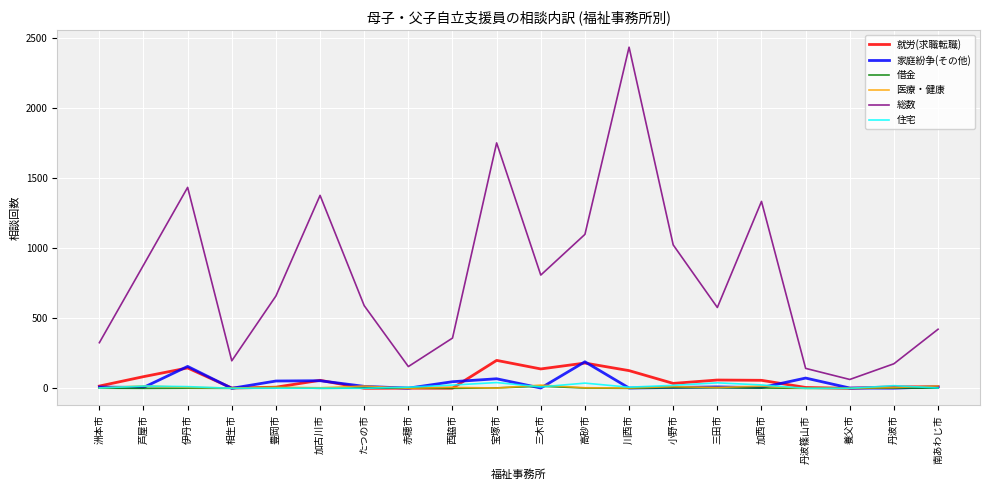

True or false: 総数 and 就労(求職転職) intersect in this chart.

False